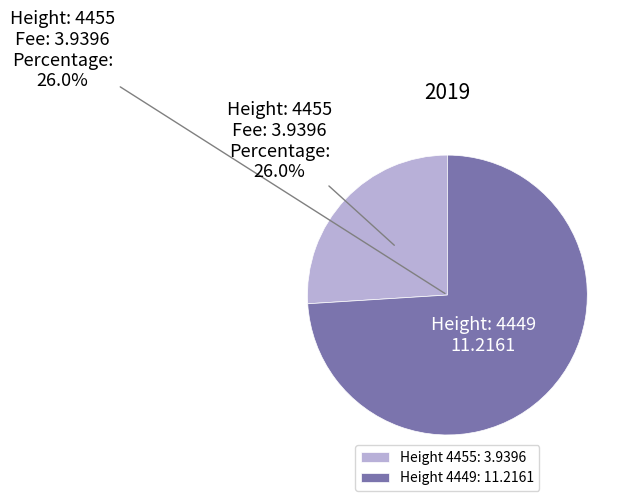

Does 4455 represent more than half of the total?

No